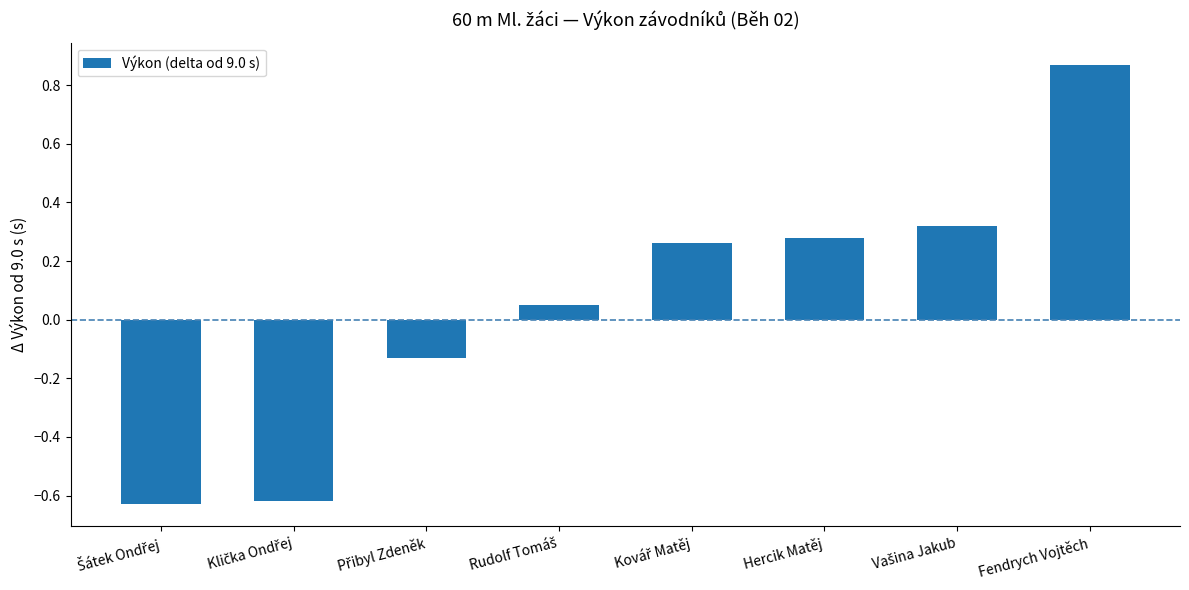

What is the difference between the maximum and minimum values?

1.5